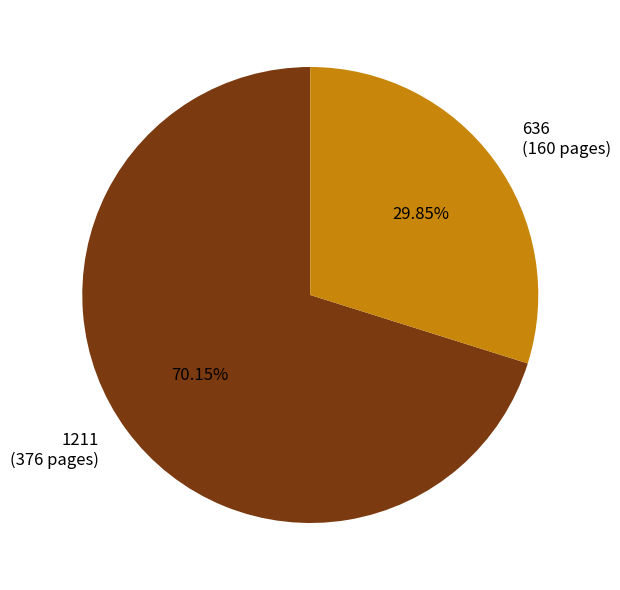

Count the number of slices in the pie.

2